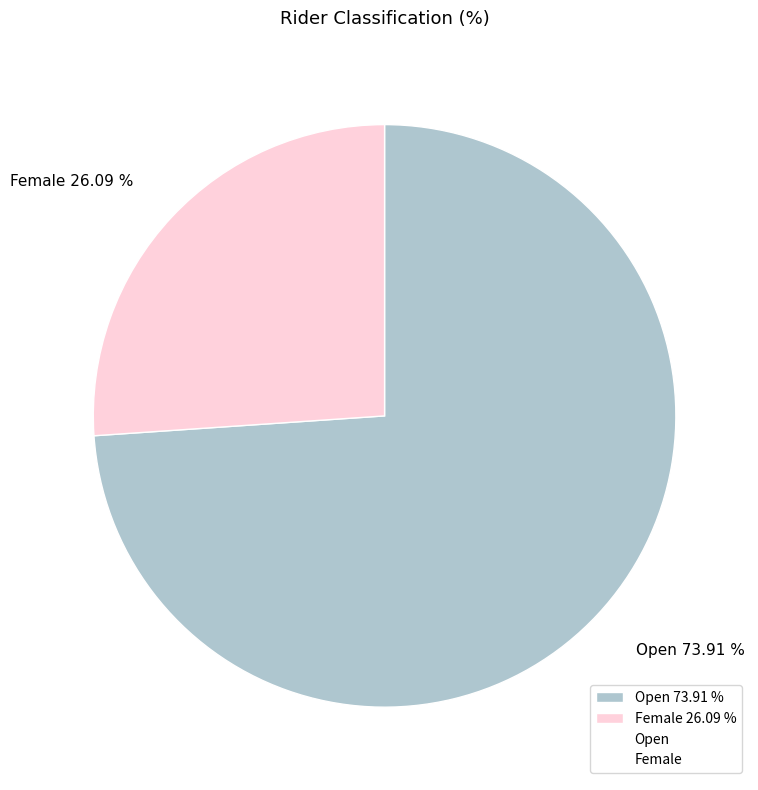

What percentage do Female and Open together represent?

100.0%